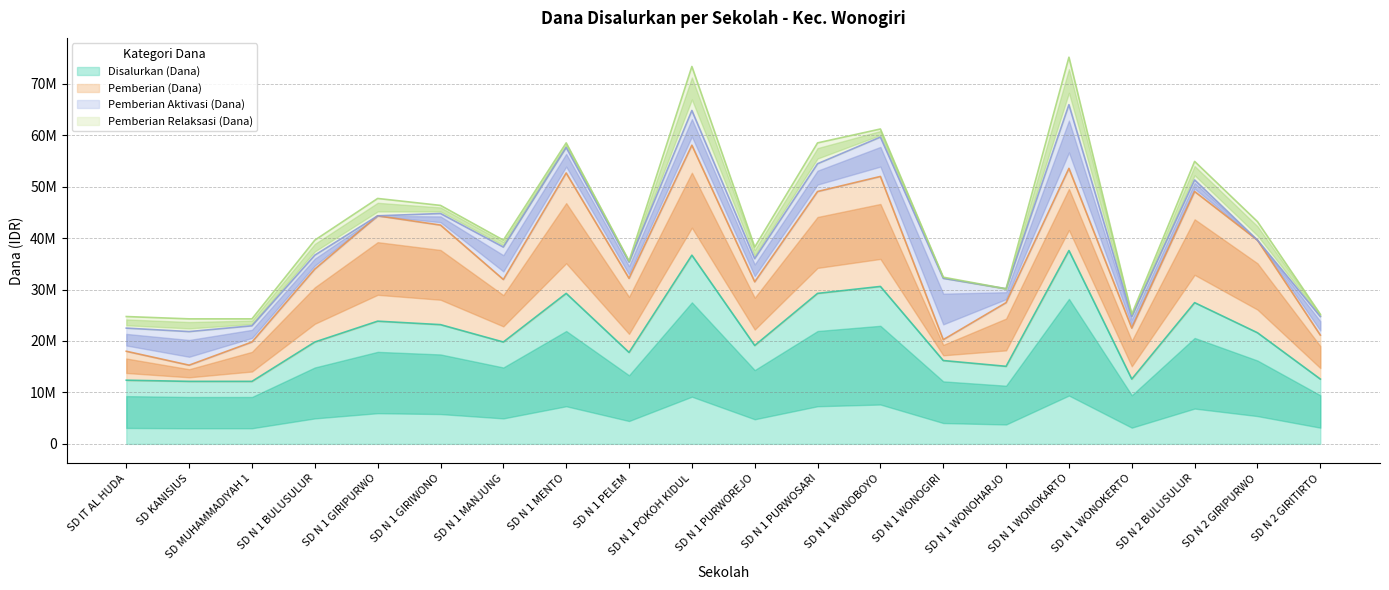

At which label does Pemberian (Dana) reach its peak?

SD N 1 MENTO